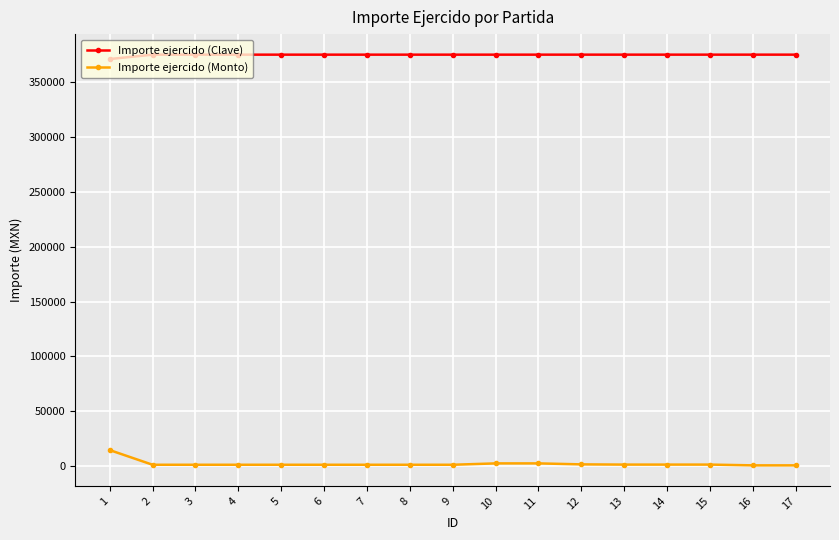

What is the highest value of the Importe ejercido (Monto) series?

14622